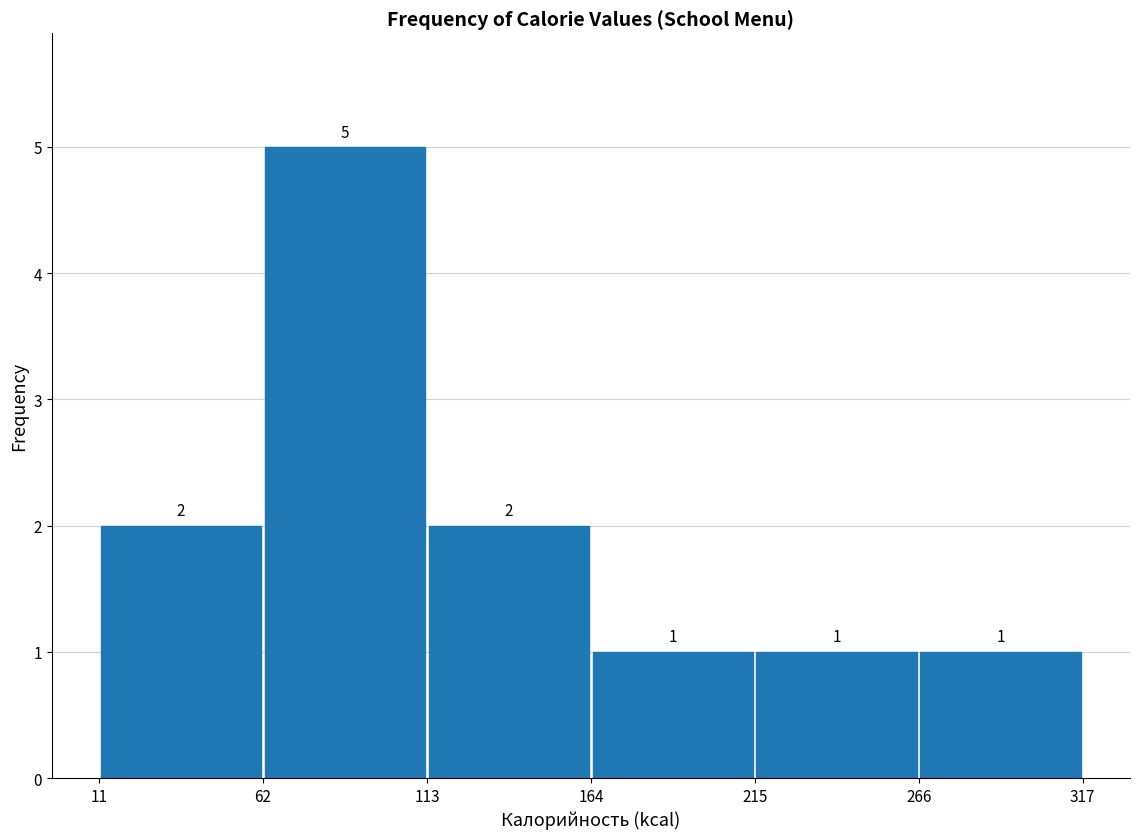

Reading left to right, list every bar in this chart as the range it spans on the x-axis followed by its height.

11 to 62: 2
62 to 113: 5
113 to 164: 2
164 to 215: 1
215 to 266: 1
266 to 317: 1